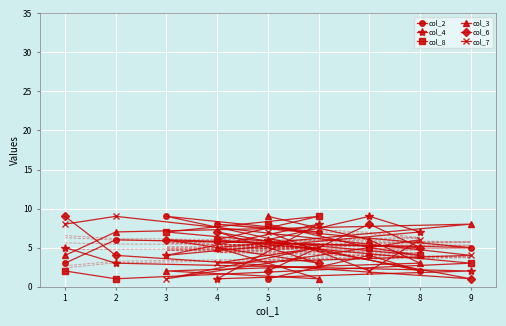

True or false: col_8 has a value of 5 at 3.

False